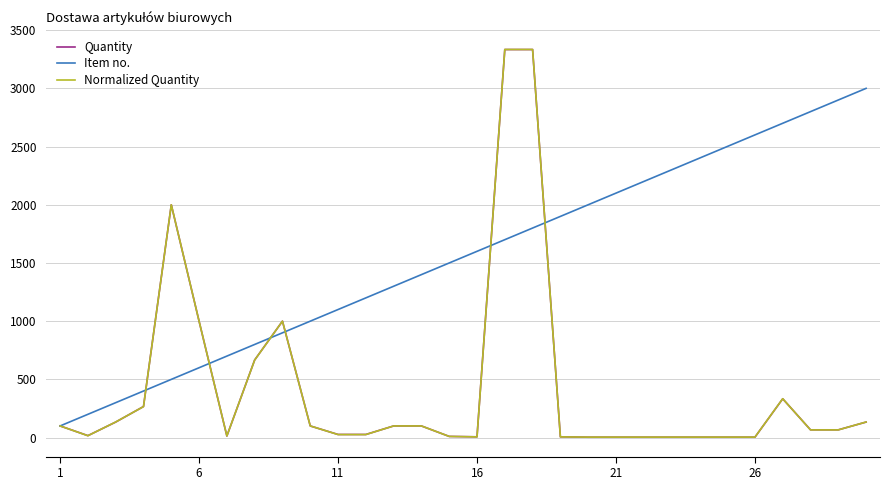

How many categories are shown in the chart?

30